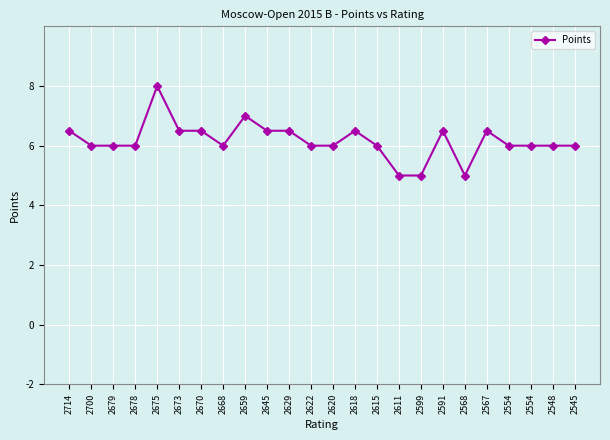

Which category has the highest value across all series?

2675